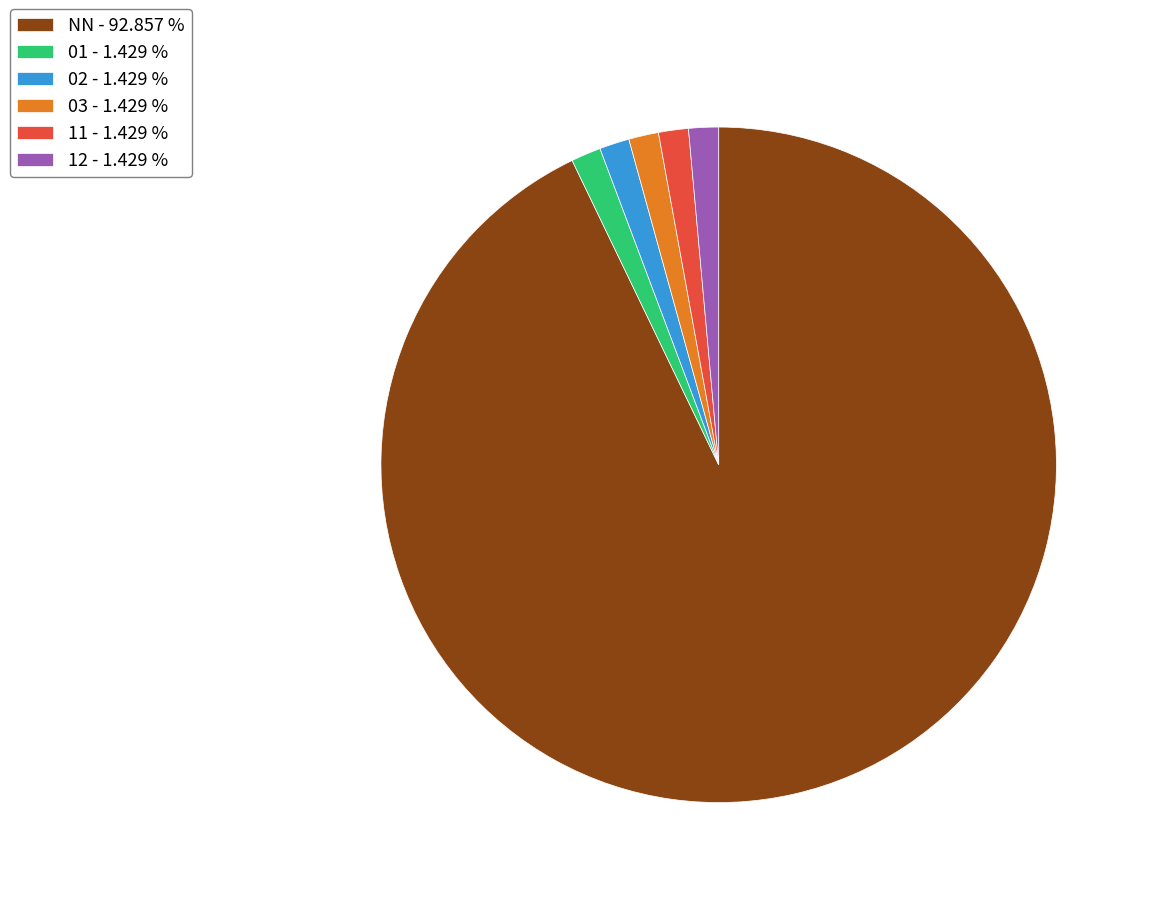

What is the majority slice?

NN